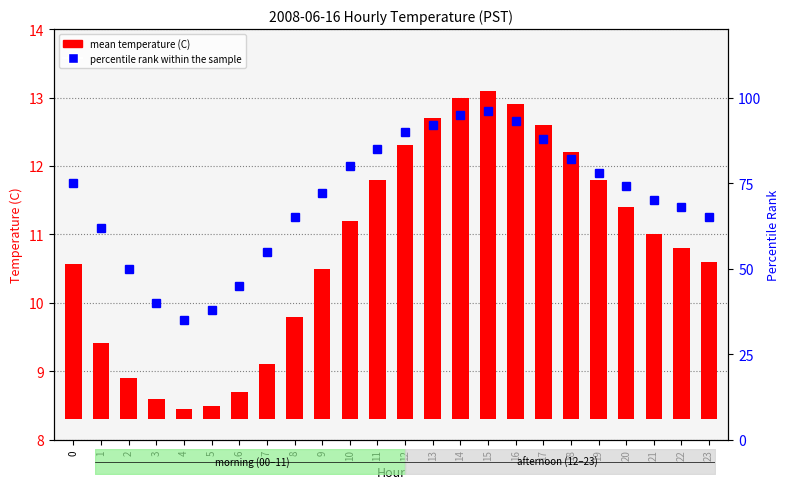

What are all the series names shown in the legend?

mean temperature (C), percentile rank within the sample